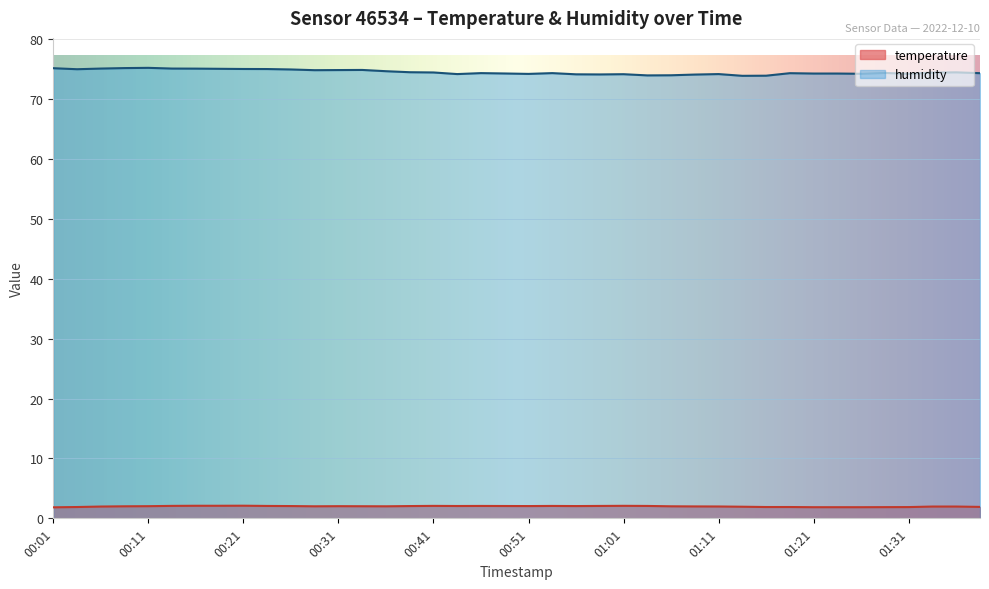

The temperature series shows 2.1 at 01:04. True or false?

True